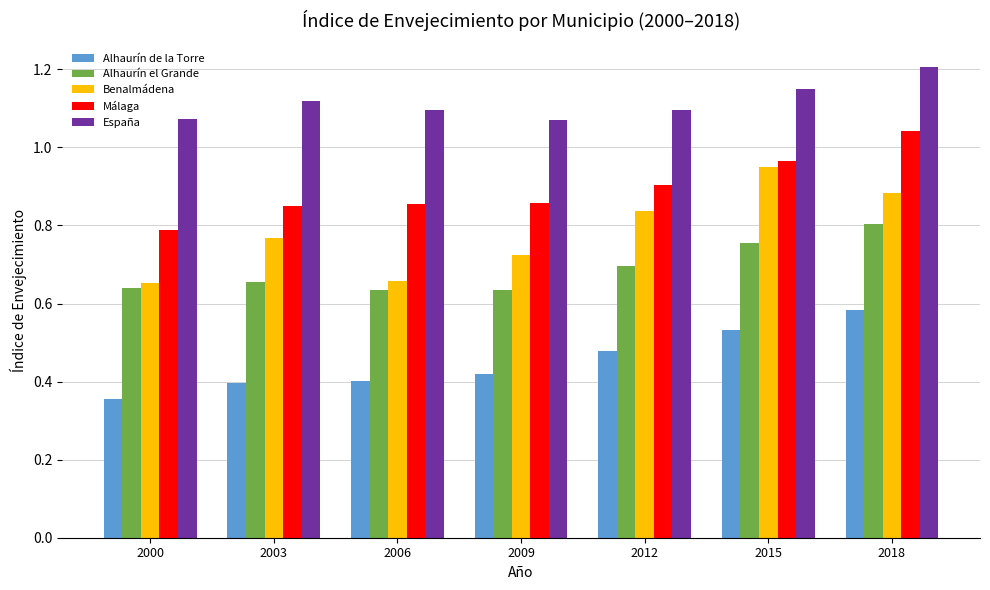

True or false: Alhaurín el Grande has a value of 0.1 at 2003.

False